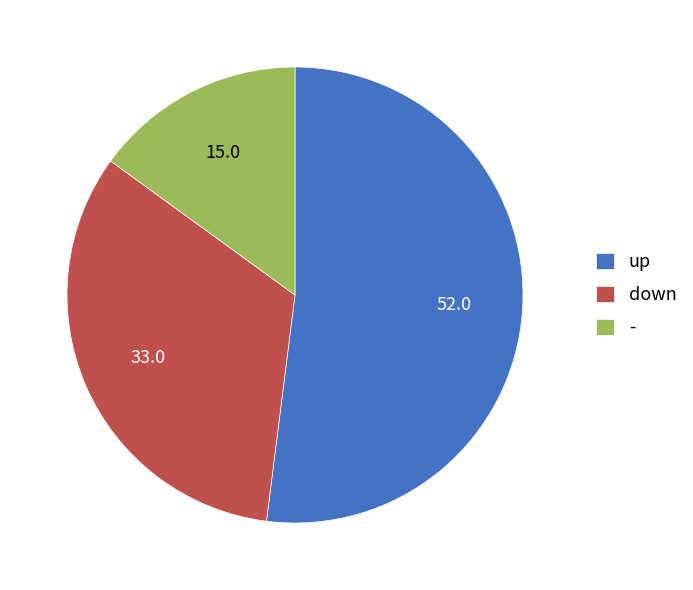

Does any single category account for the majority?

Yes